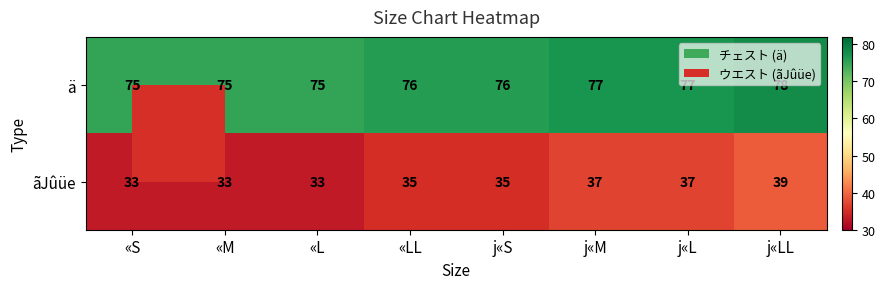

Rank the series at «M from lowest to highest value.

ãJûüe, ä